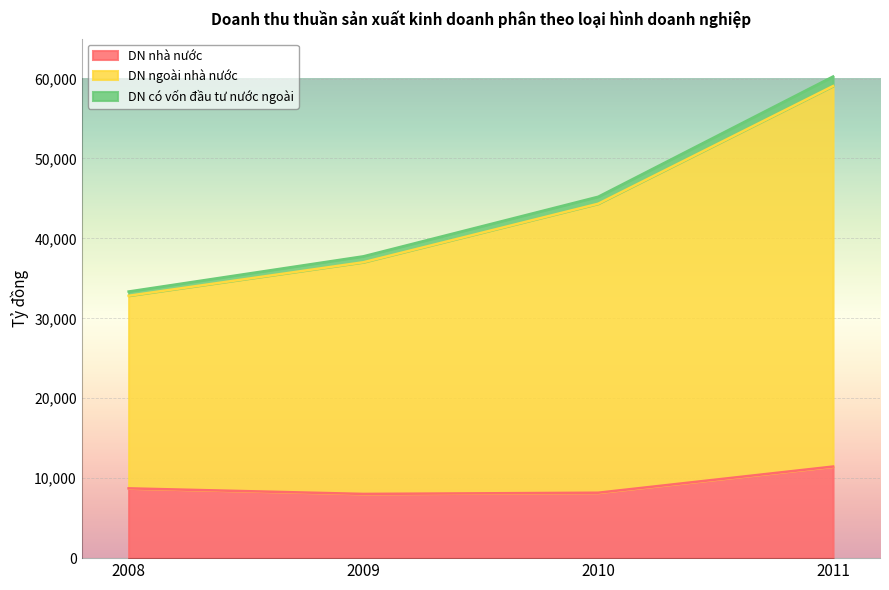

What is the difference between the second highest and second lowest values in the DN ngoài nhà nước series?

7453